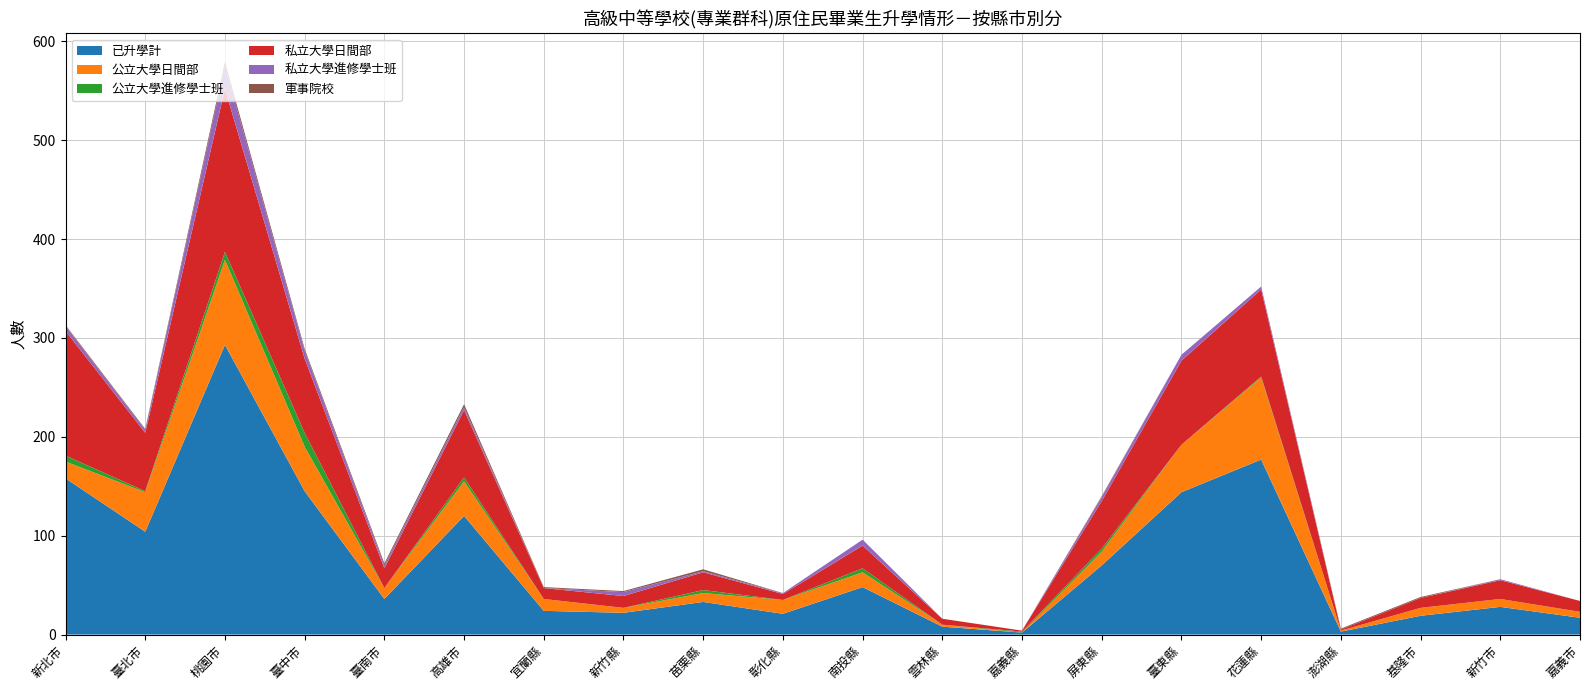

Reading left to right, list all the values displayed in this chart.

已升學計: 158	104	293	145	36	120	24	22	33	21	48	8	2	70	144	177	3	19	28	17
公立大學日間部: 17	40	86	45	11	35	12	5	9	14	15	2	0	14	48	83	1	8	8	6
公立大學進修學士班: 6	1	8	14	0	4	0	0	3	0	4	0	1	3	0	1	0	0	0	0
私立大學日間部: 126	59	165	75	20	68	11	12	18	6	23	6	1	48	85	88	1	10	19	11
私立大學進修學士班: 5	3	23	8	3	3	0	4	1	1	6	0	0	4	6	3	0	0	1	0
軍事院校: 1	1	4	2	2	3	1	1	2	0	0	0	0	1	0	0	1	1	0	0